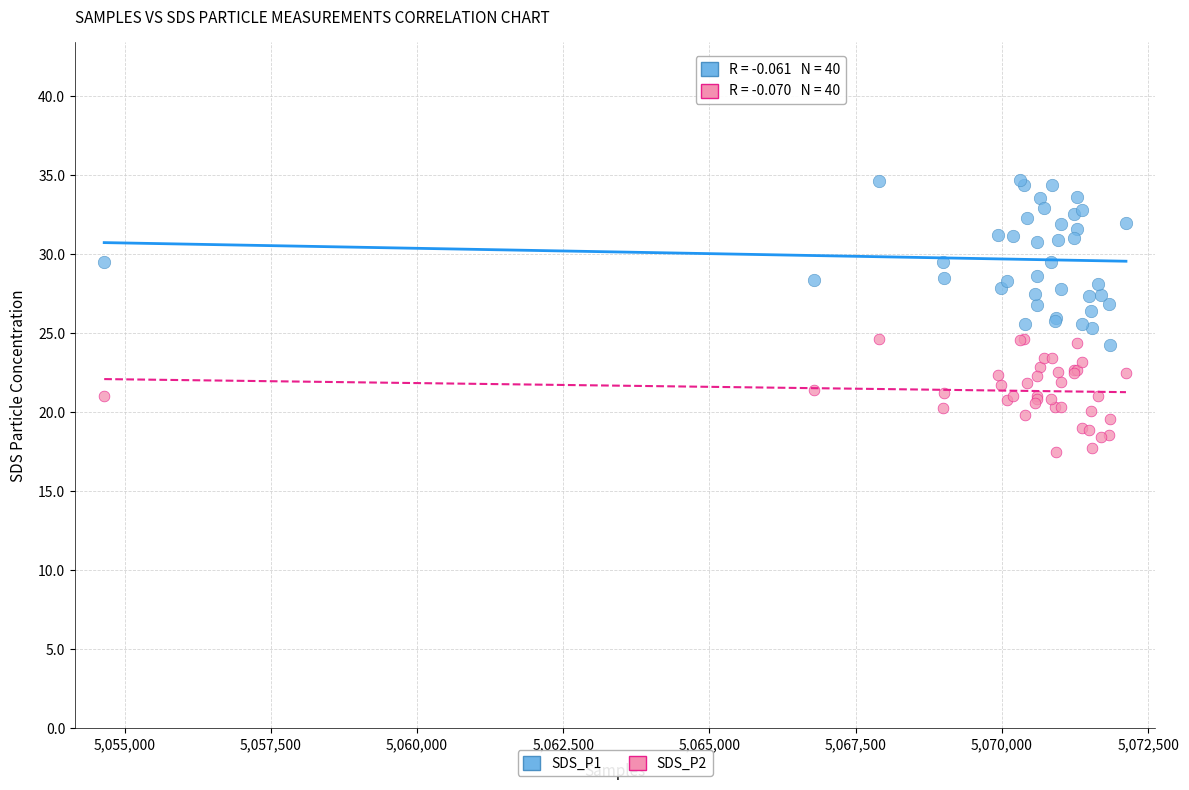

Which series reaches the minimum Y coordinate?

SDS_P2